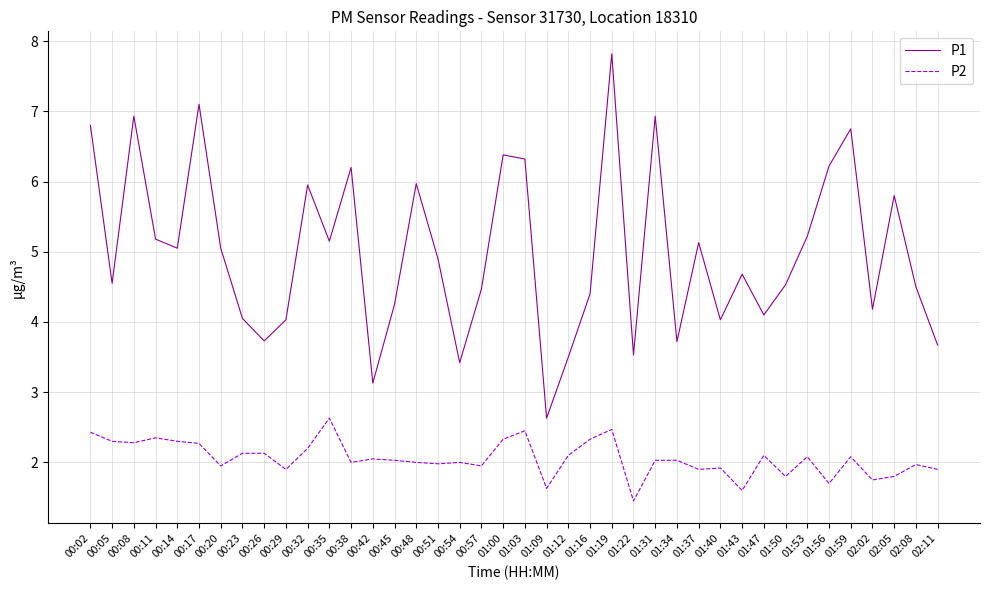

What is the difference between the second highest and second lowest values in the P1 series?

4.0